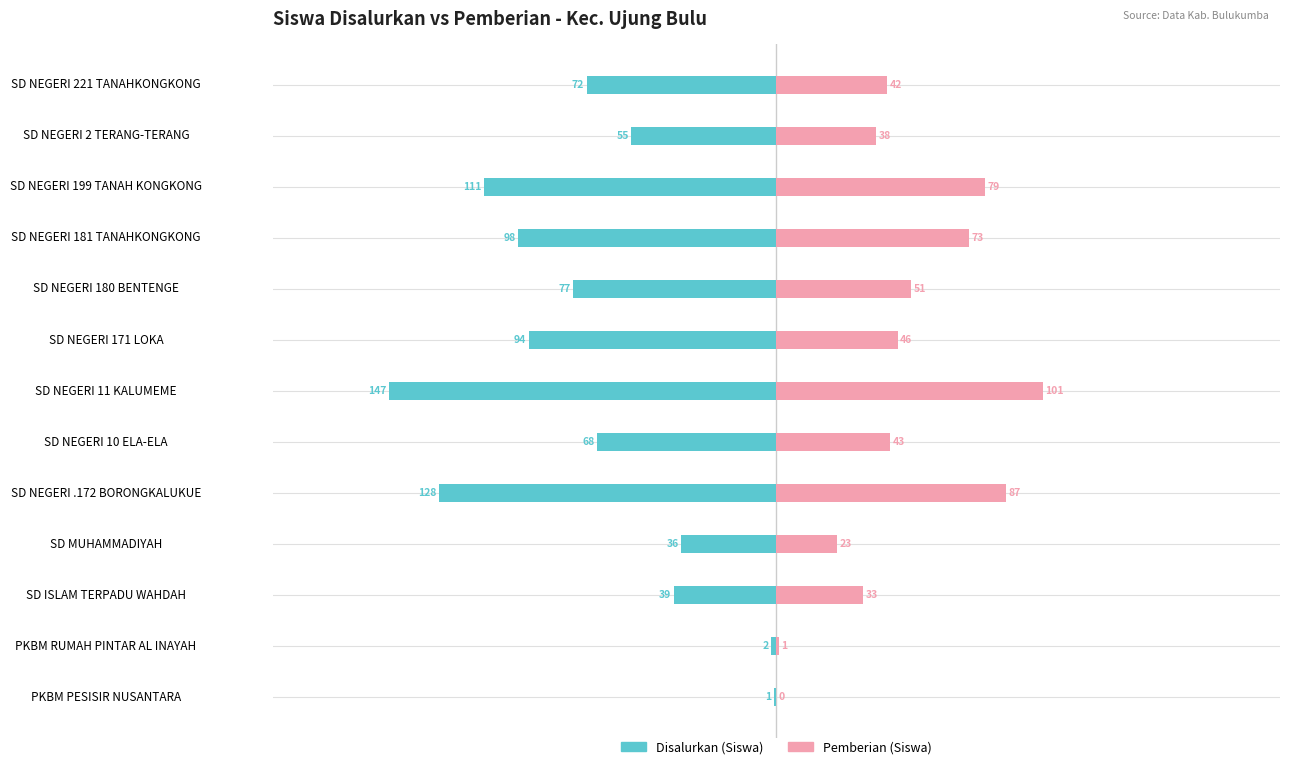

What is the average value of the Disalurkan (Siswa) series?

-71